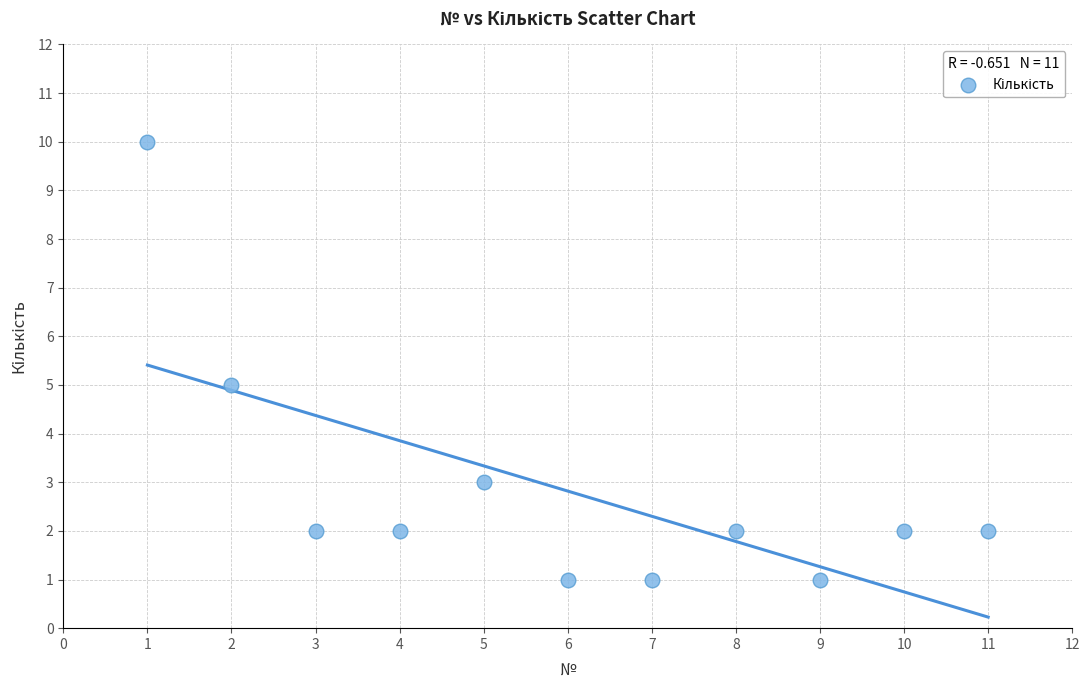

What is the average Y value?

3